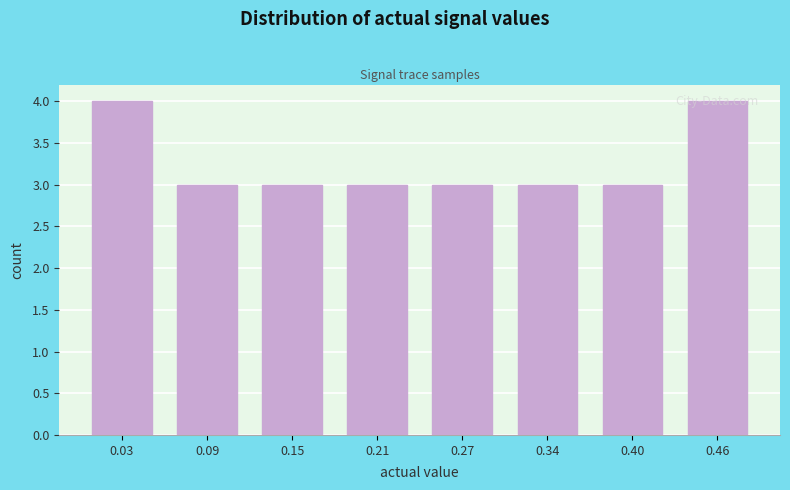

Reading left to right, list every bar in this chart as the range it spans on the x-axis followed by its height. Neither the bar edges nor the heights are printed on the chart, so give them approximately, as read against the axes.

0.00 to 0.06: 4
0.06 to 0.12: 3
0.12 to 0.18: 3
0.18 to 0.24: 3
0.24 to 0.31: 3
0.31 to 0.37: 3
0.37 to 0.43: 3
0.43 to 0.49: 4